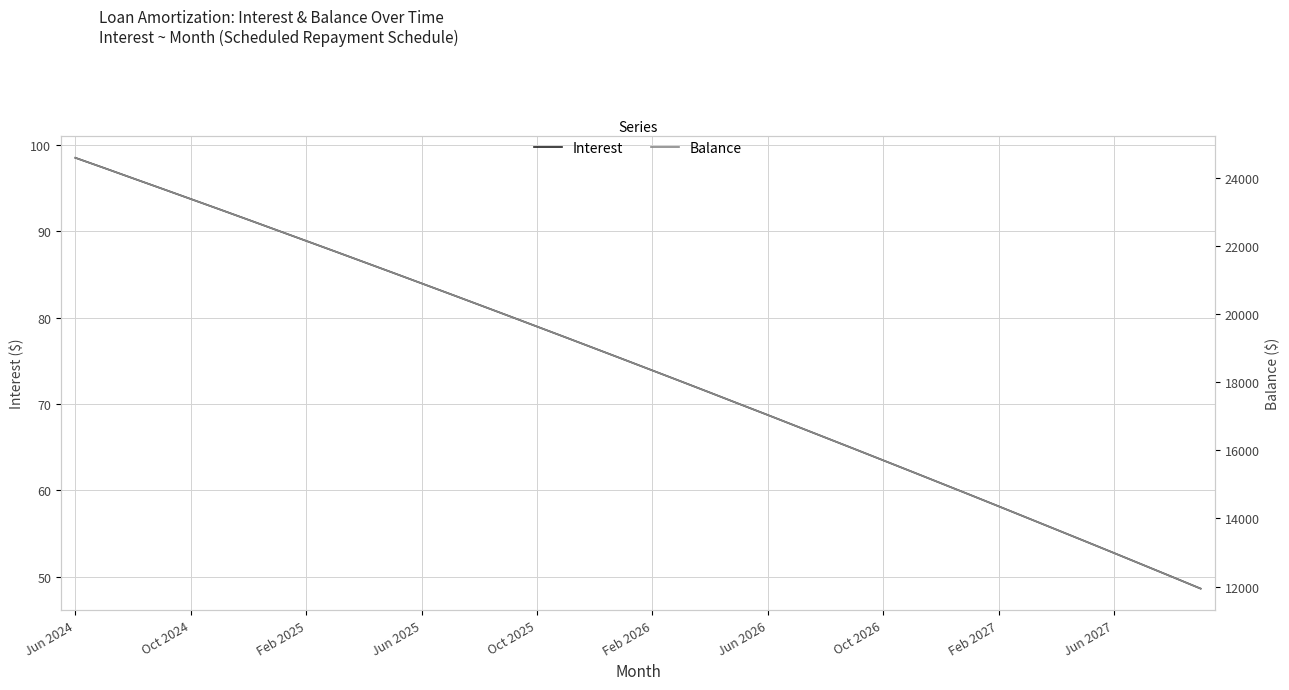

What is the sum of all Balance values?

736888.0